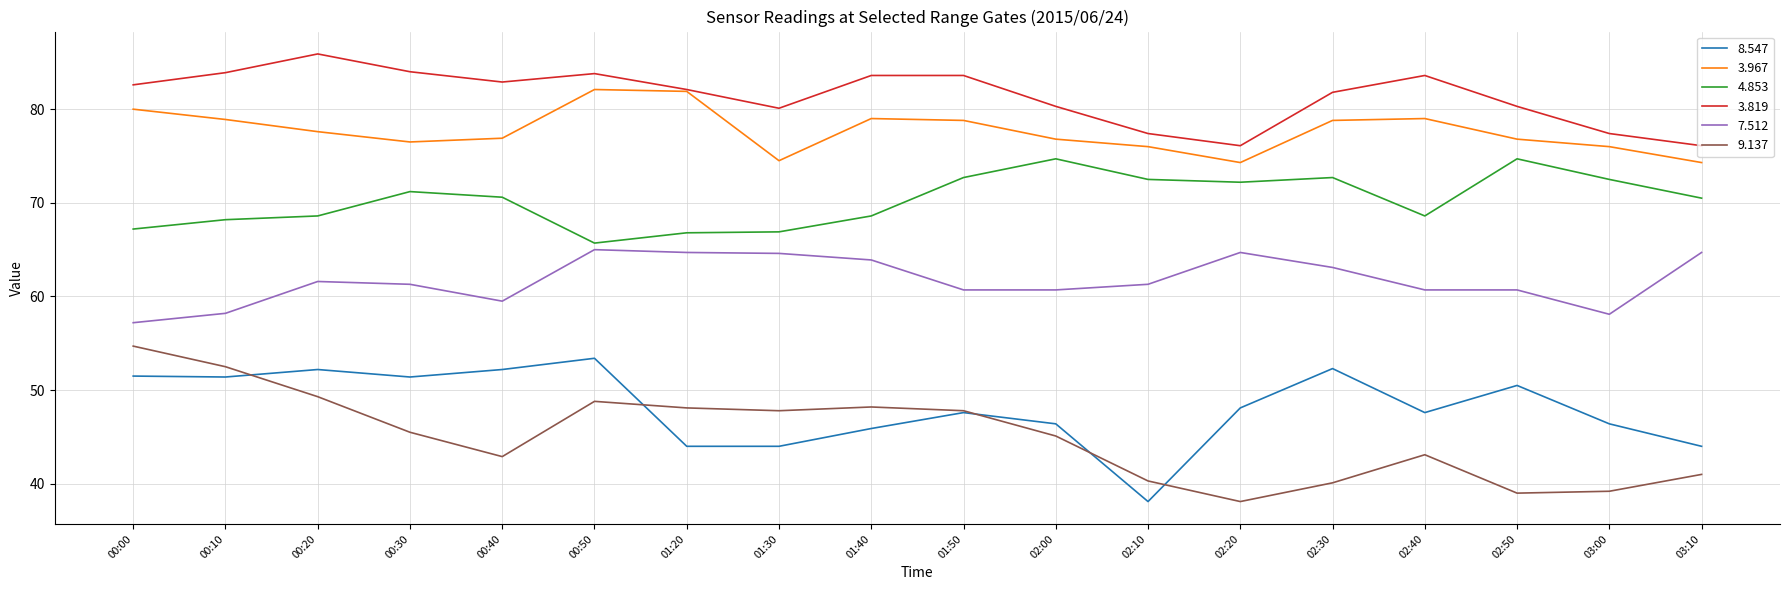

The value of 3.967 at 00:50 is 110.5. True or false?

False